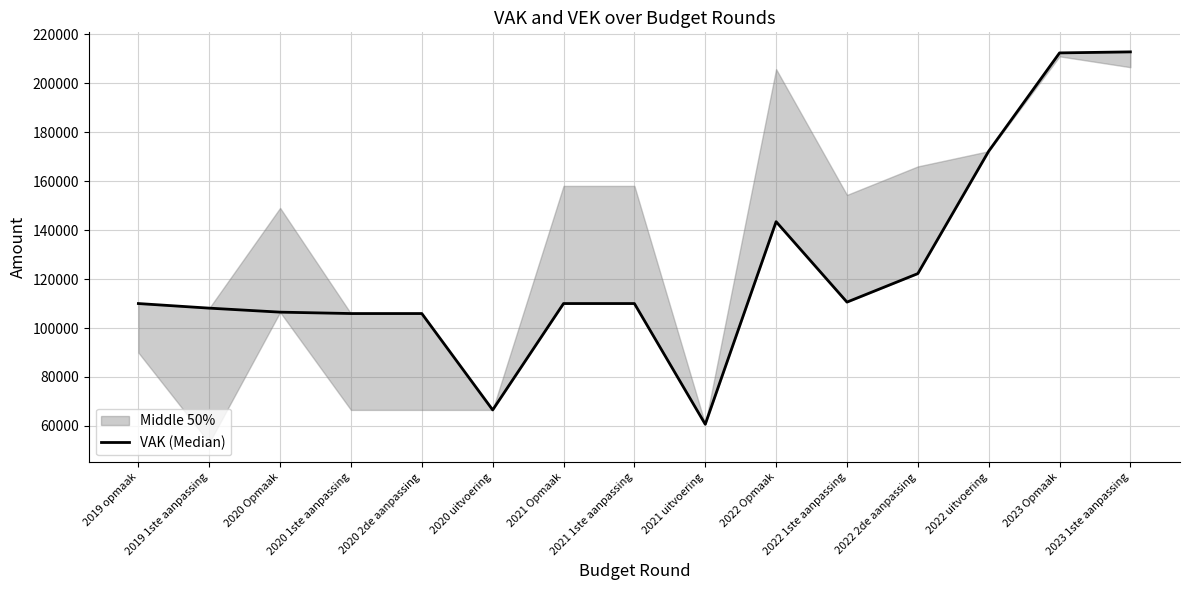

What is the difference between the maximum and minimum values?

152162